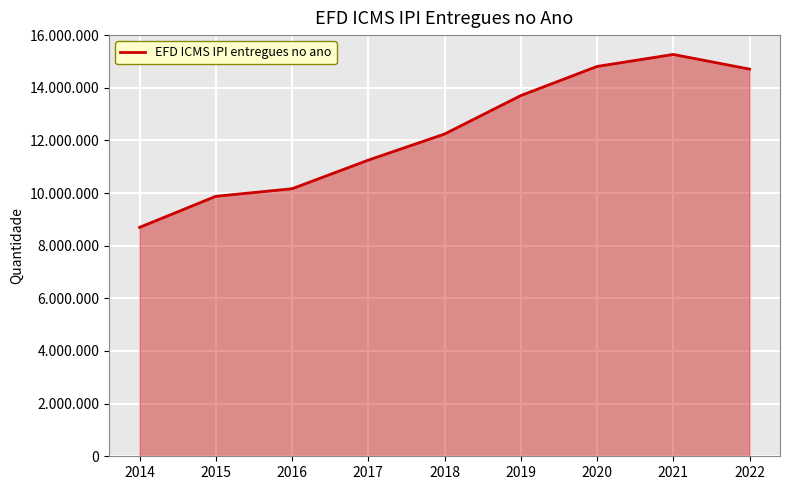

What is the change in value from 2016 to 2017?

+1087393